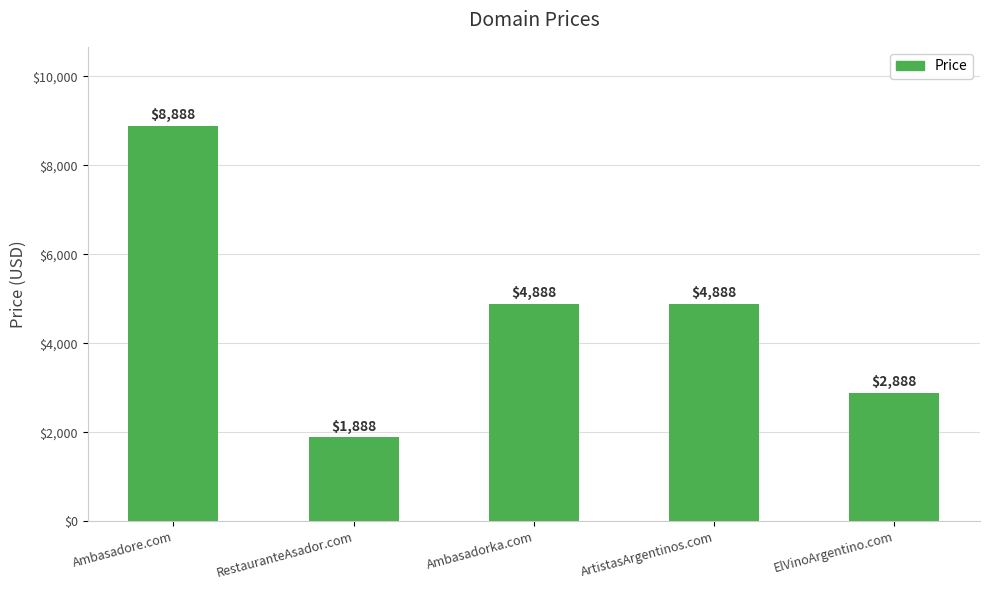

The chart shows a value of 1684 at ElVinoArgentino.com. True or false?

False